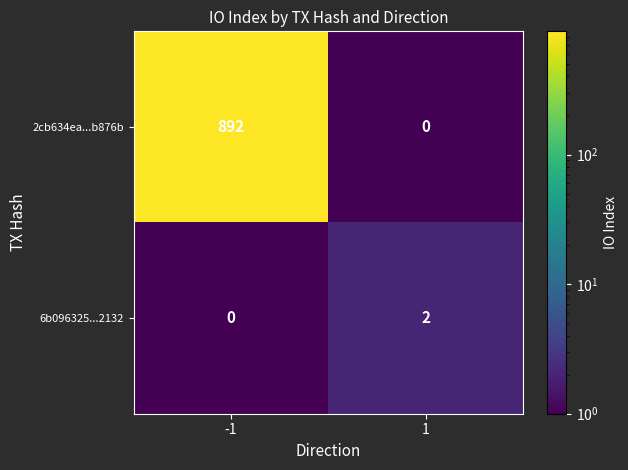

Which category has the lowest value in the 6b096325...2132 series?

-1